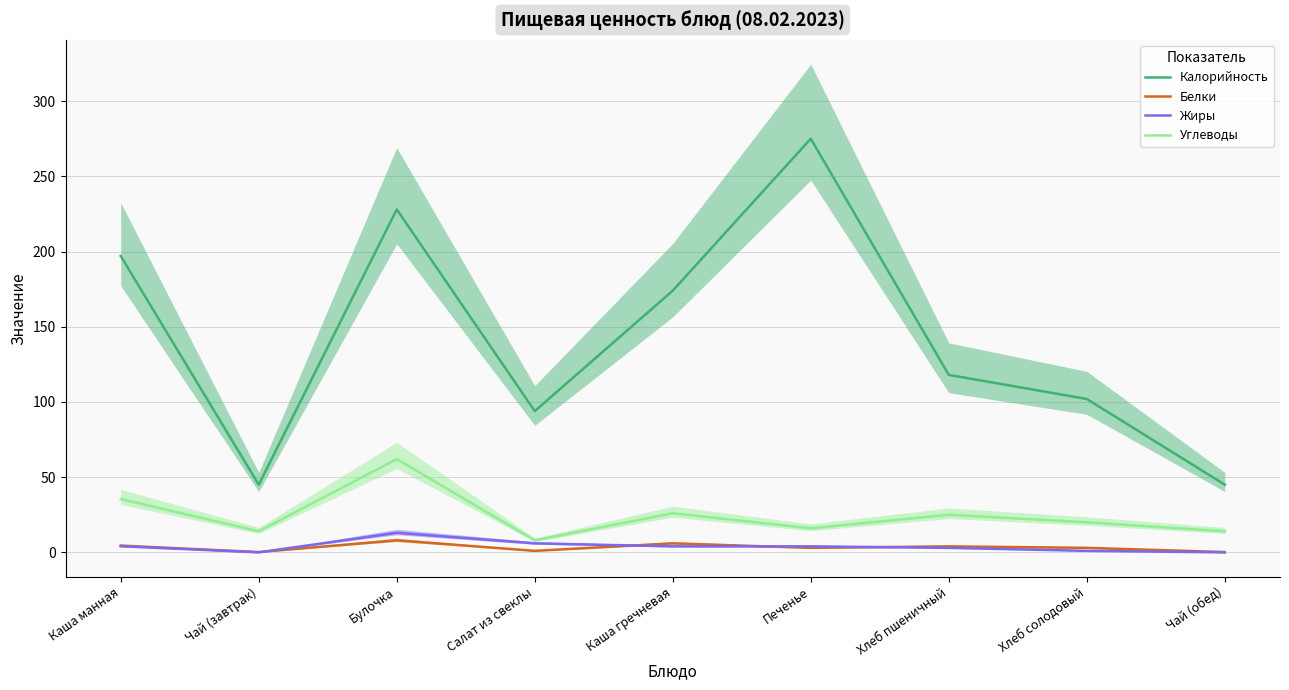

At which label does Углеводы reach its peak?

Булочка